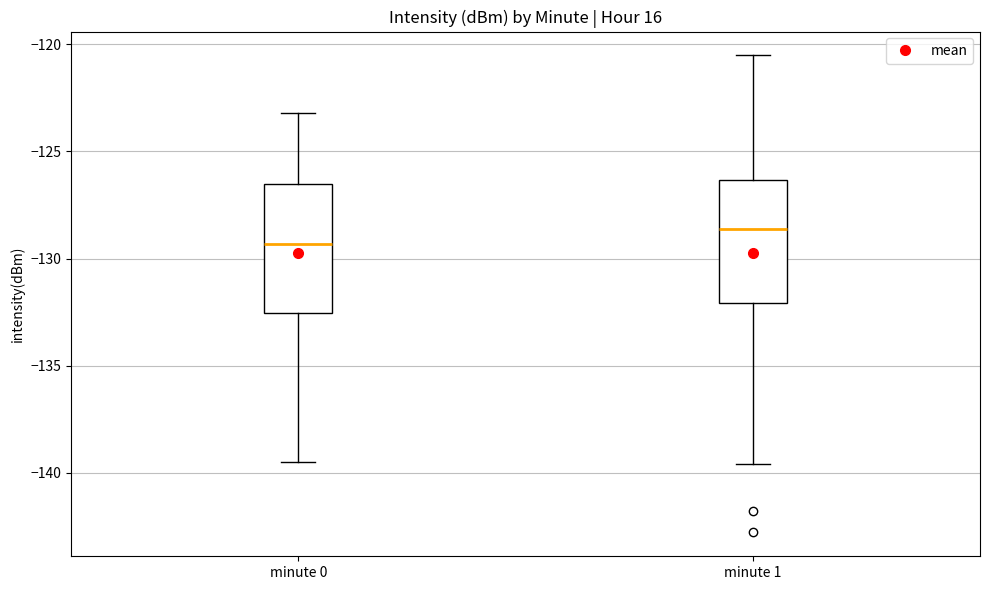

Which box has the lowest median line?

minute 0